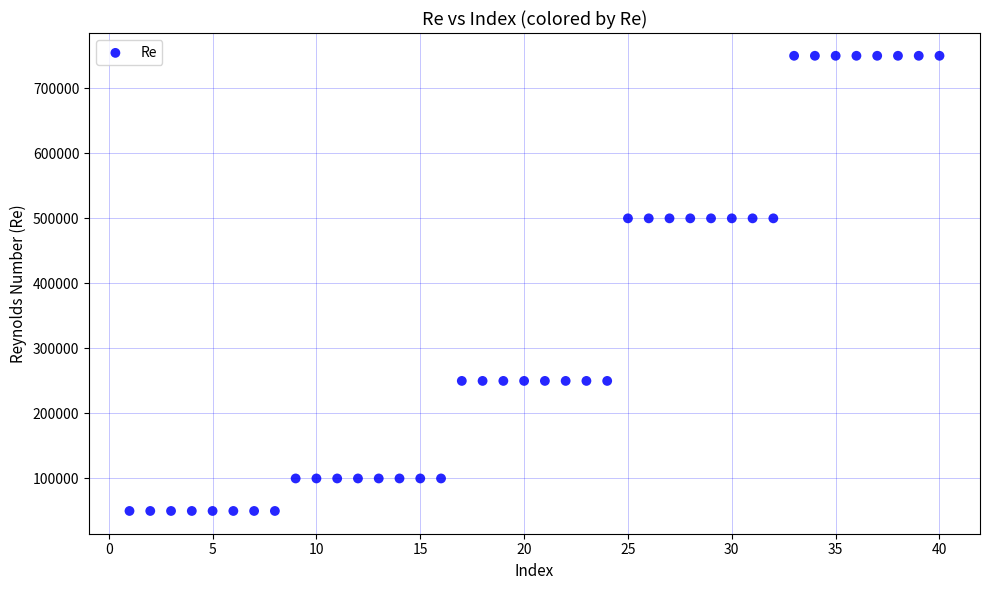

What is the range of X values (max minus min)?

39